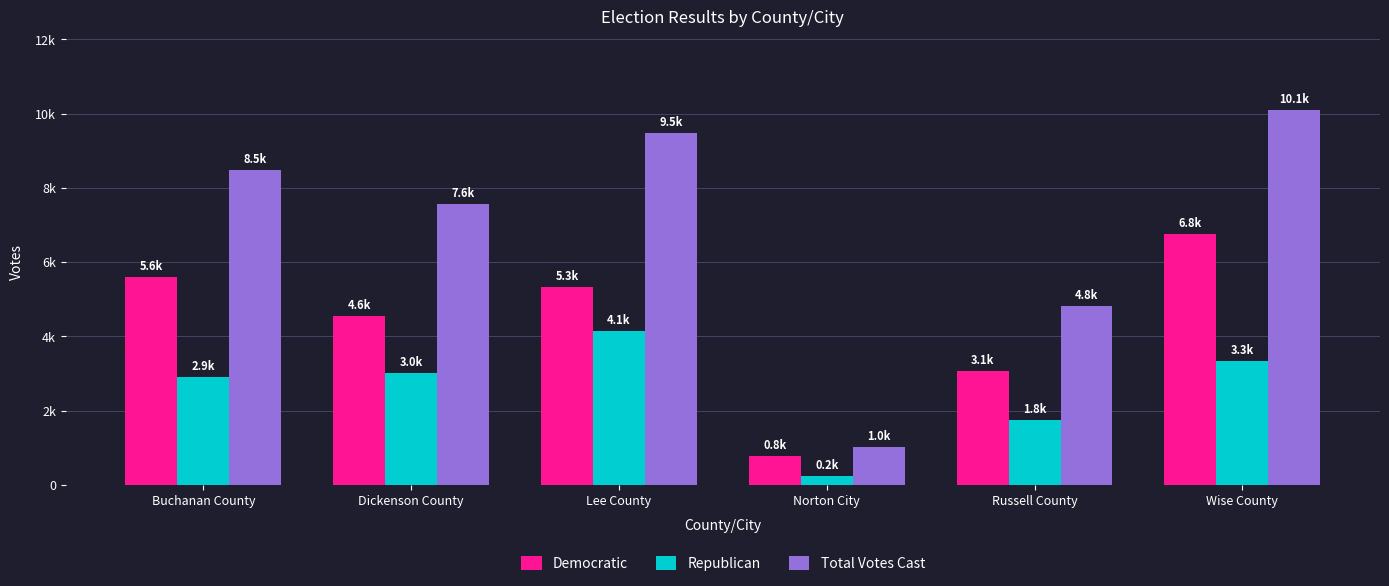

Does the chart contain any negative values?

No